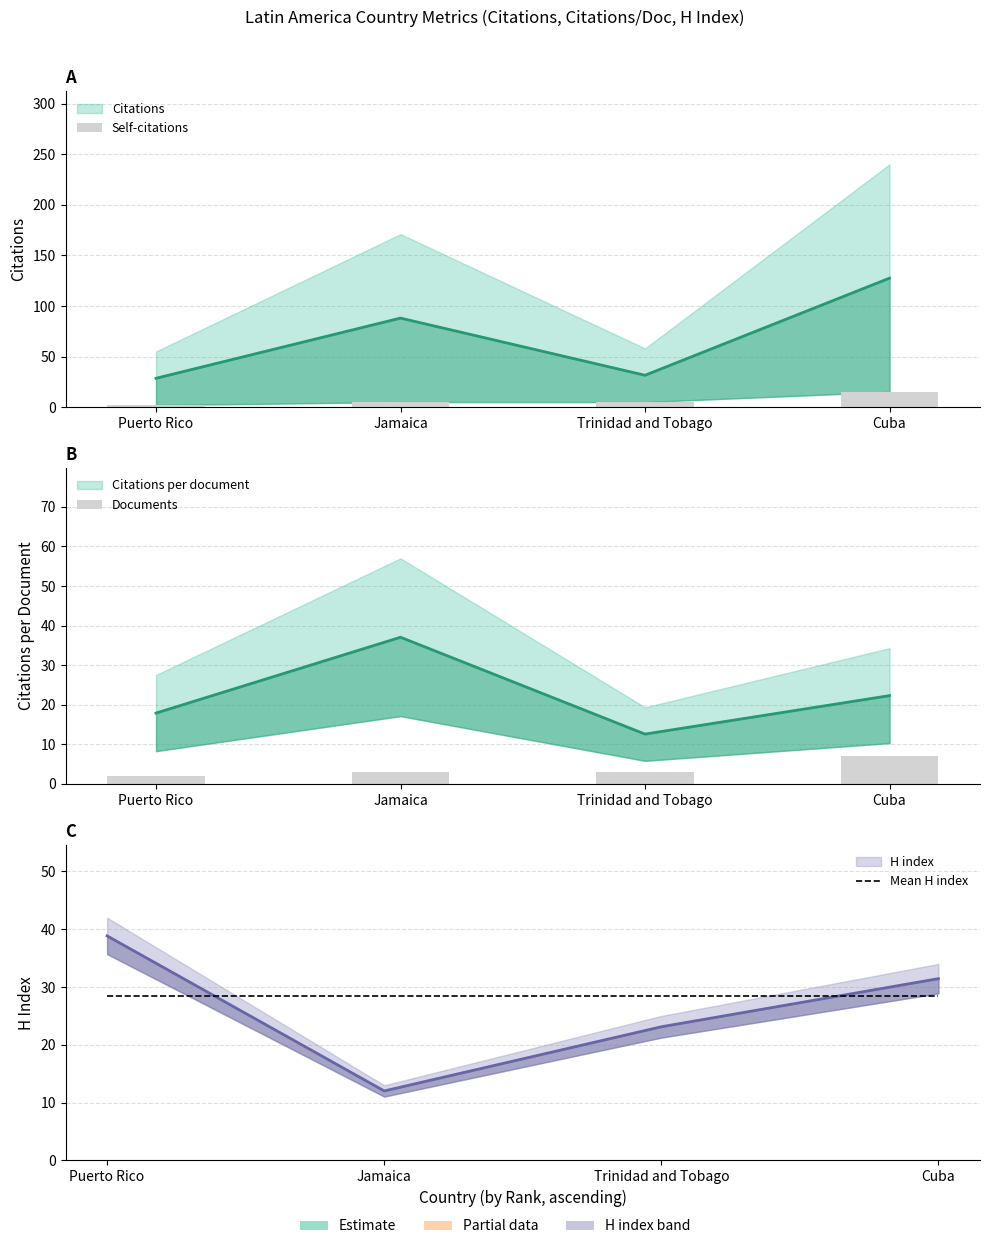

The Self-citations series shows 15.0 at Cuba. True or false?

True